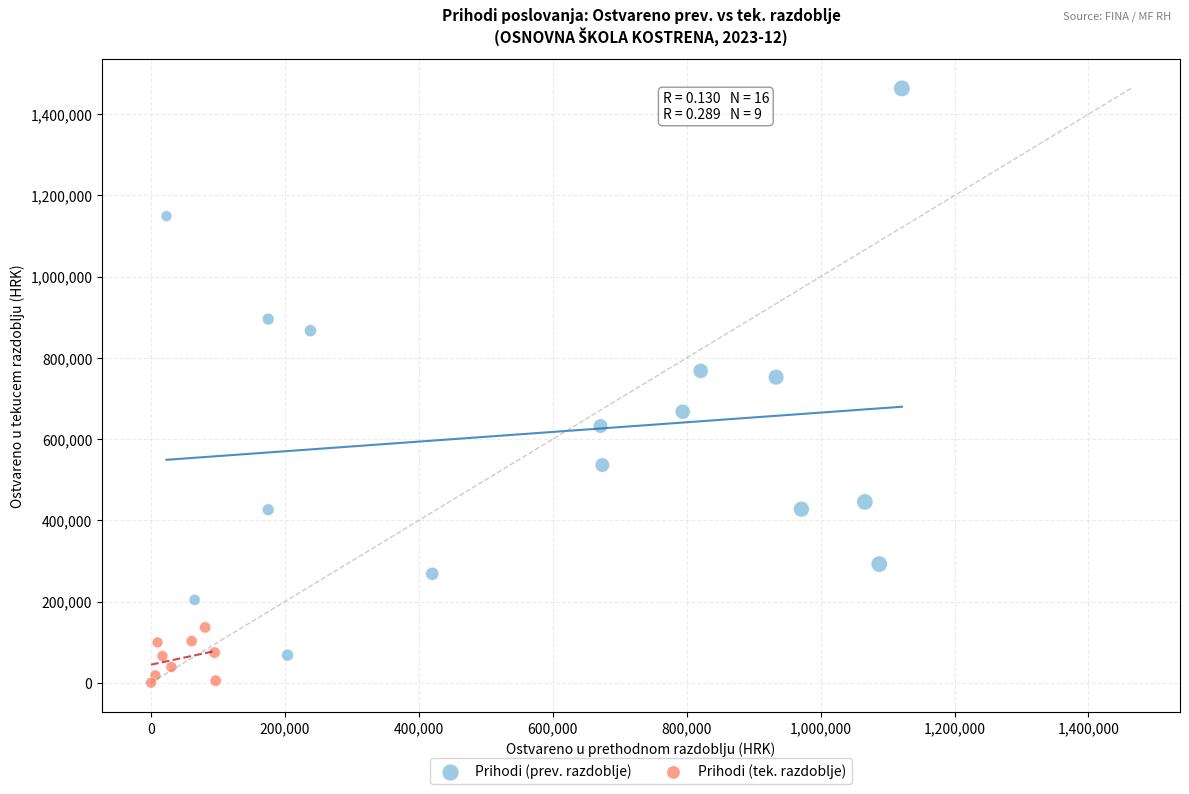

Which series contains the lowest Y value?

Prihodi (tek. razdoblje)